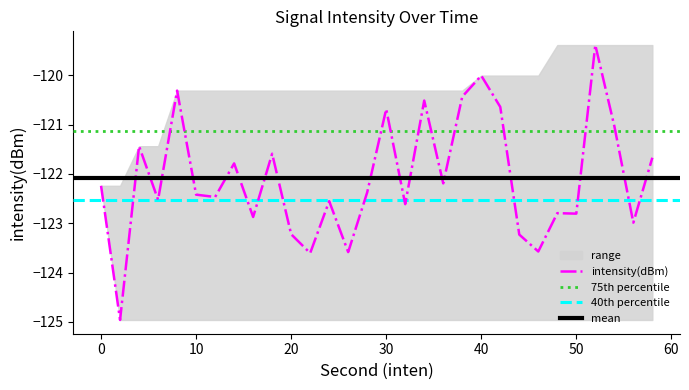

What is the lowest value of the intensity(dBm) series?

-125.0